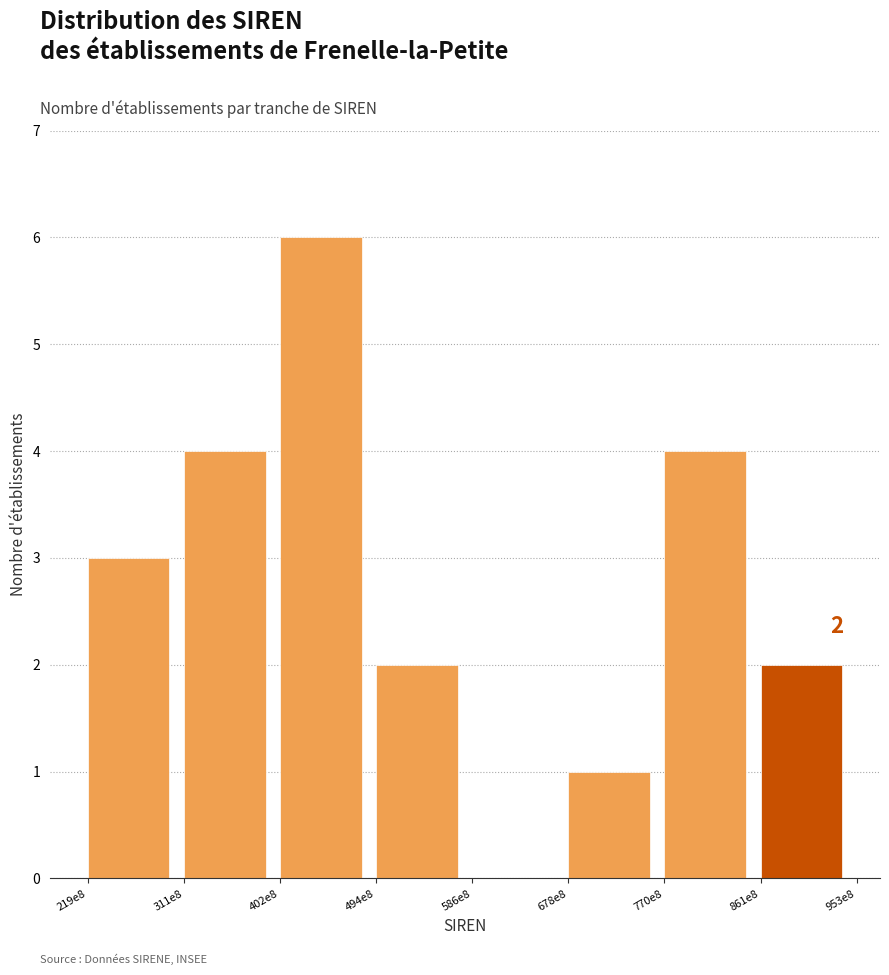

Reading left to right, extract all data points from this chart.

219e8=3	311e8=4	402e8=6	494e8=2	586e8=0	678e8=1	770e8=4	861e8=2